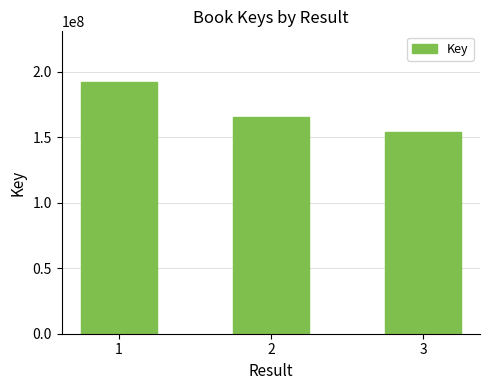

Reading right to left, what are all the values shown in this chart?

3=153934524	2=165849262	1=192411746